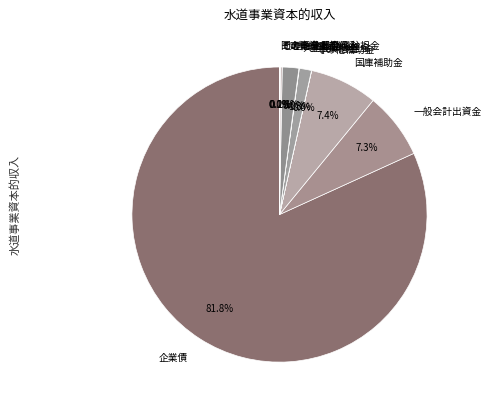

Which has a higher value, 国庫補助金 or 企業債?

企業債